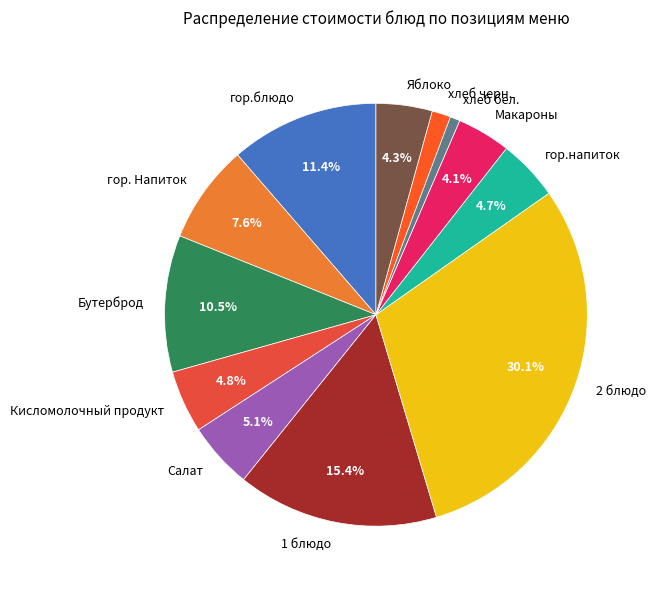

Is хлеб бел. the majority of the pie?

No